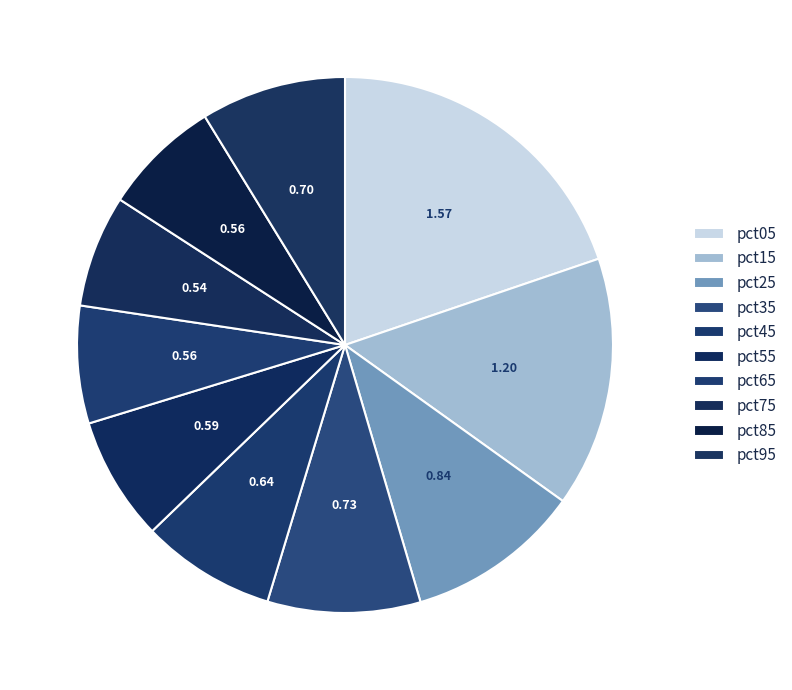

Count the number of slices in the pie.

10